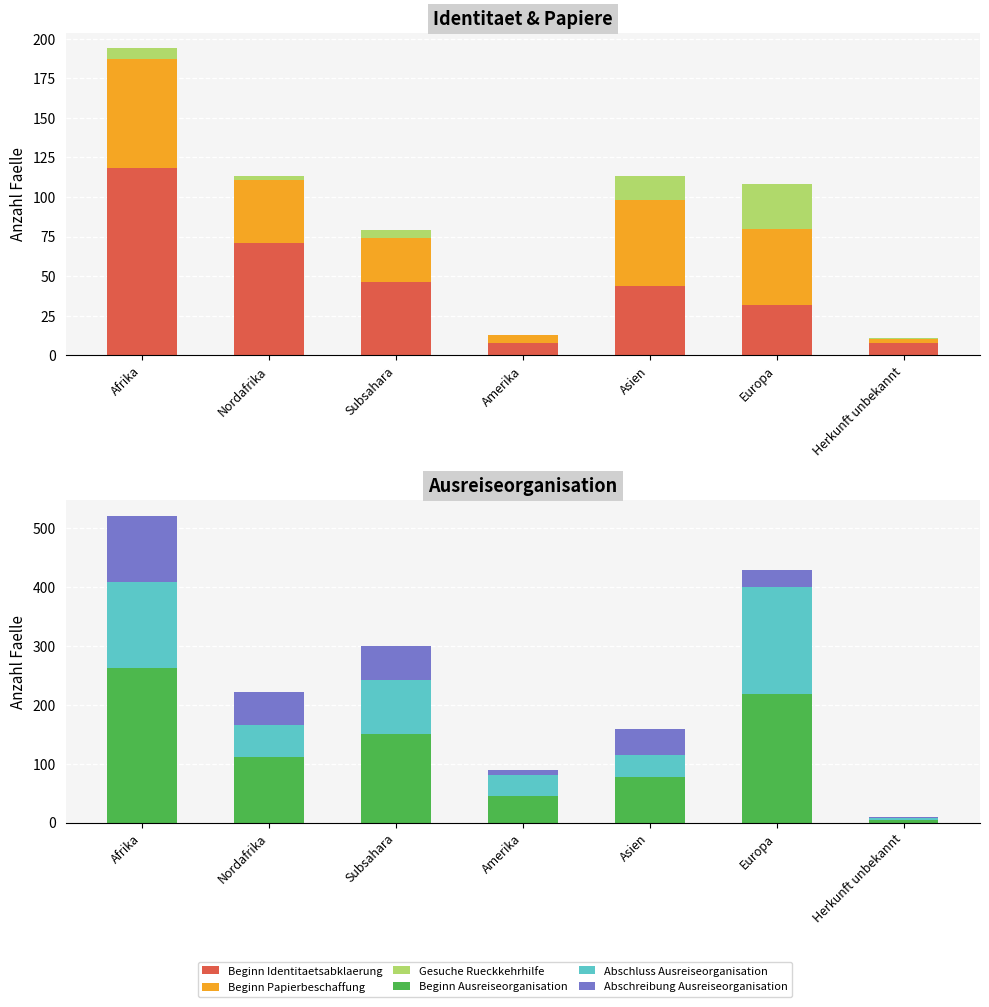

Is the value of Abschluss Ausreiseorganisation at Subsahara greater than the value of Beginn Papierbeschaffung at Asien?

Yes